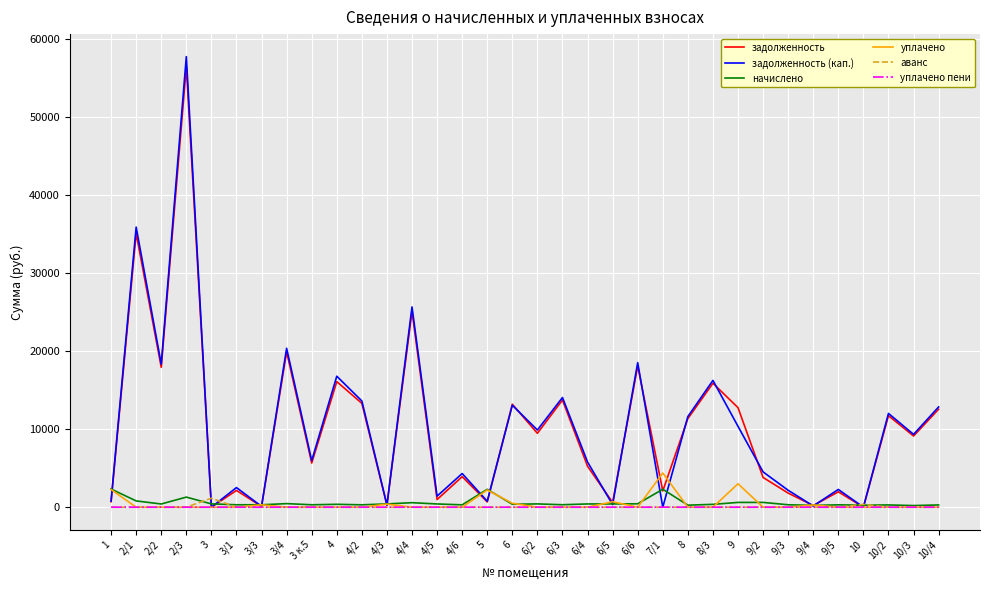

What position from the left is 2/2?

3